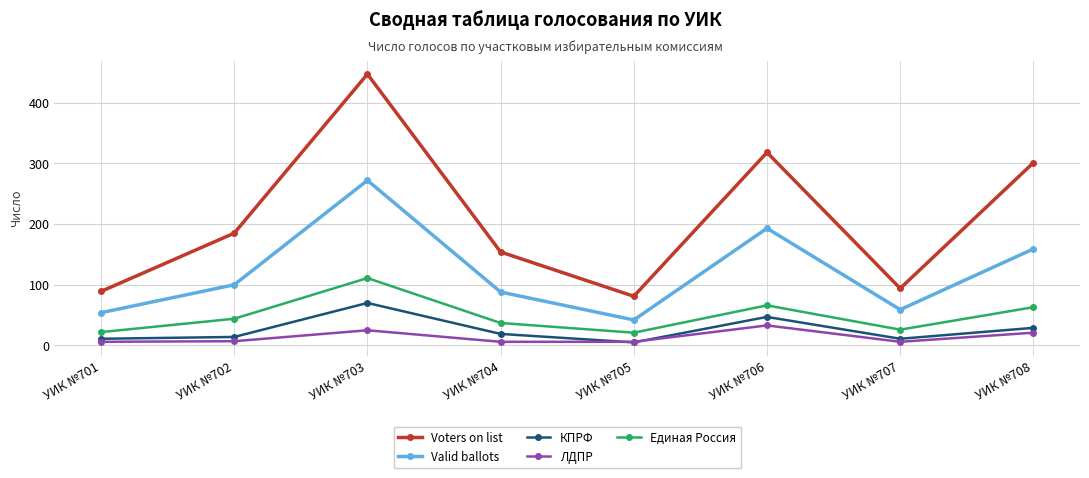

True or false: Valid ballots and КПРФ cross at least once.

False